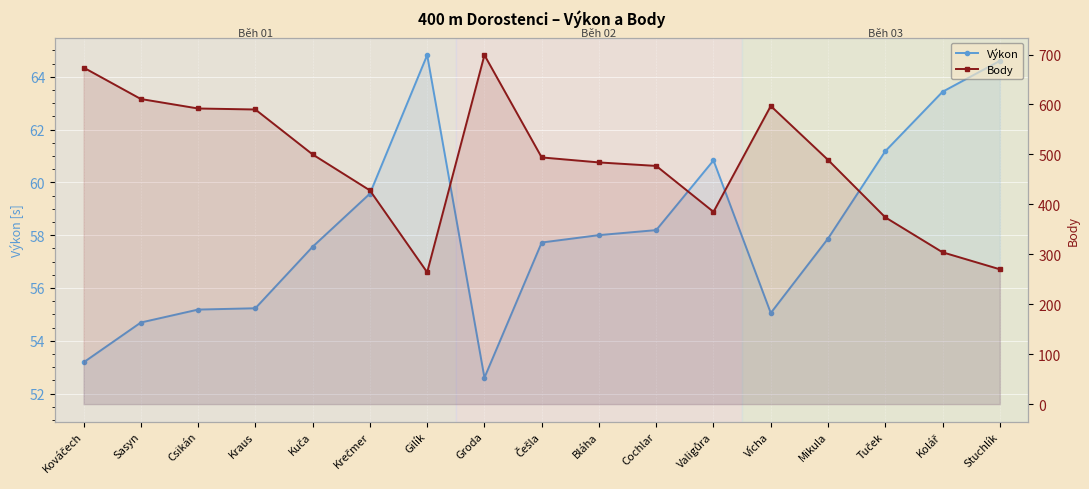

Which series has the largest total across all categories?

Body